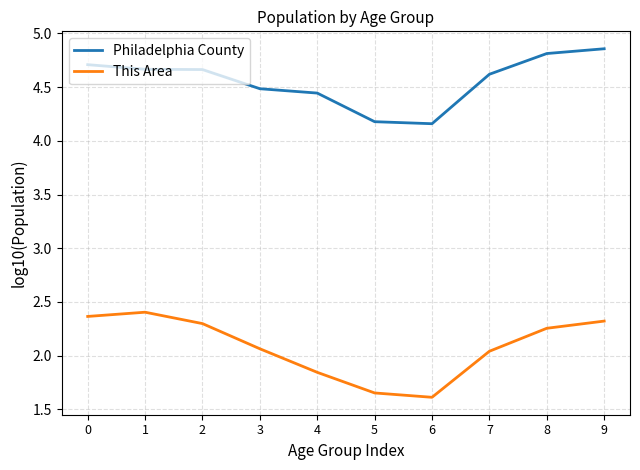

Is it true that Philadelphia County equals 7.0 at 5?

False